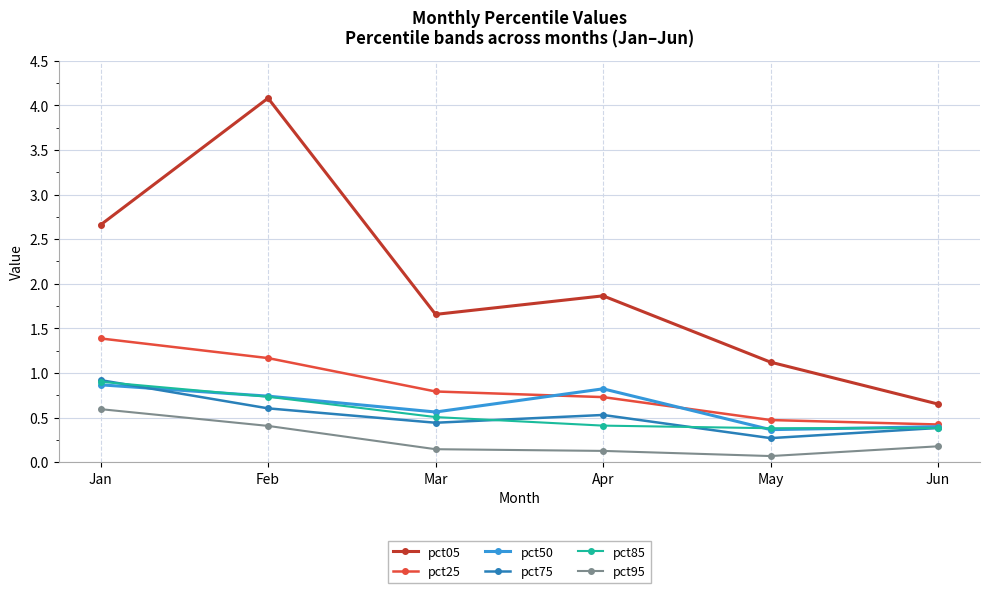

At which category does the chart reach its peak across all series?

Feb